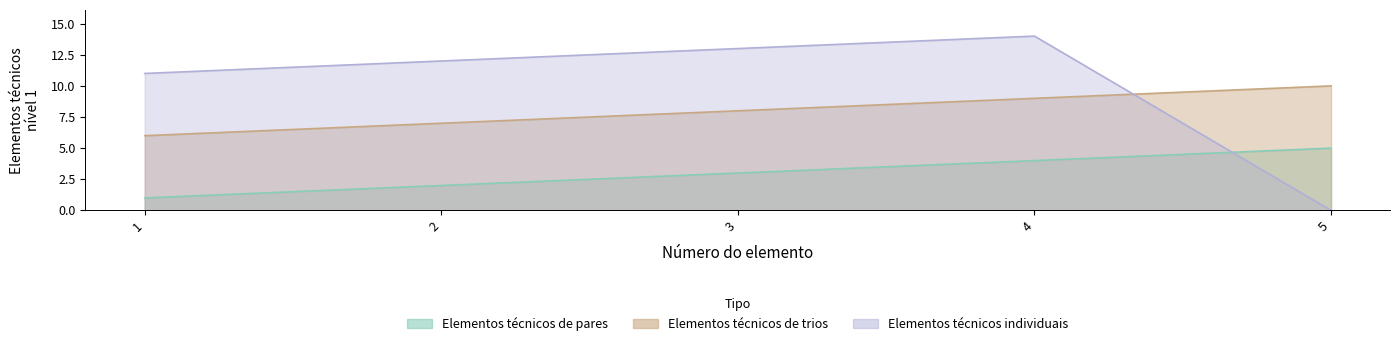

List the series in order of their overall mean, lowest first.

Elementos técnicos de pares, Elementos técnicos de trios, Elementos técnicos individuais